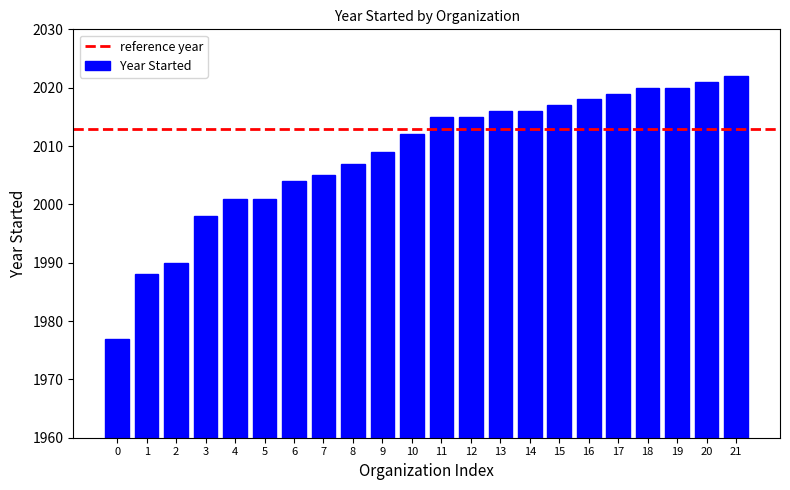

What is the value of the 20th bar from the left?

2020